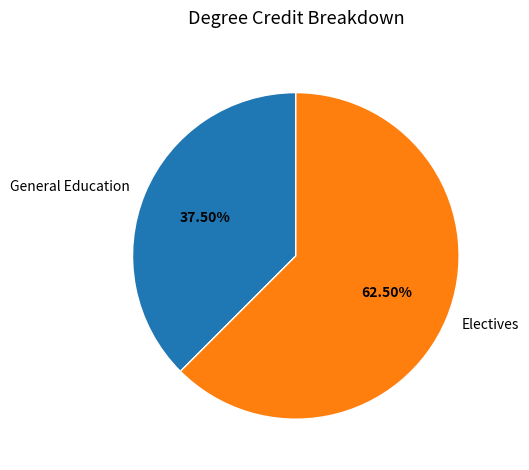

Rank the categories by value from lowest to highest.

General Education, Electives